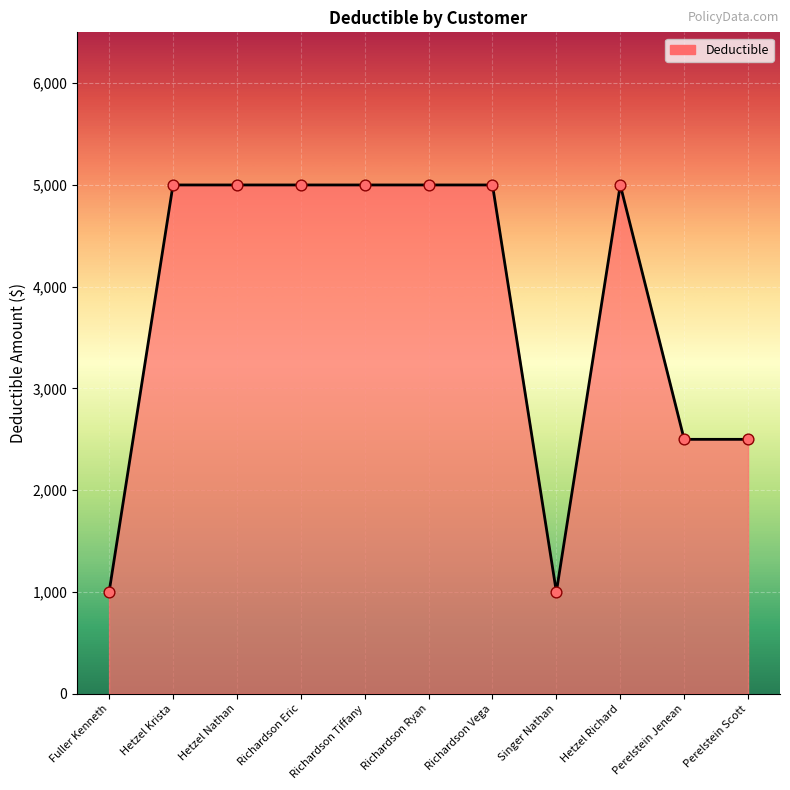

What is the ratio of the value at Hetzel Nathan to the value at Hetzel Richard?

1.0